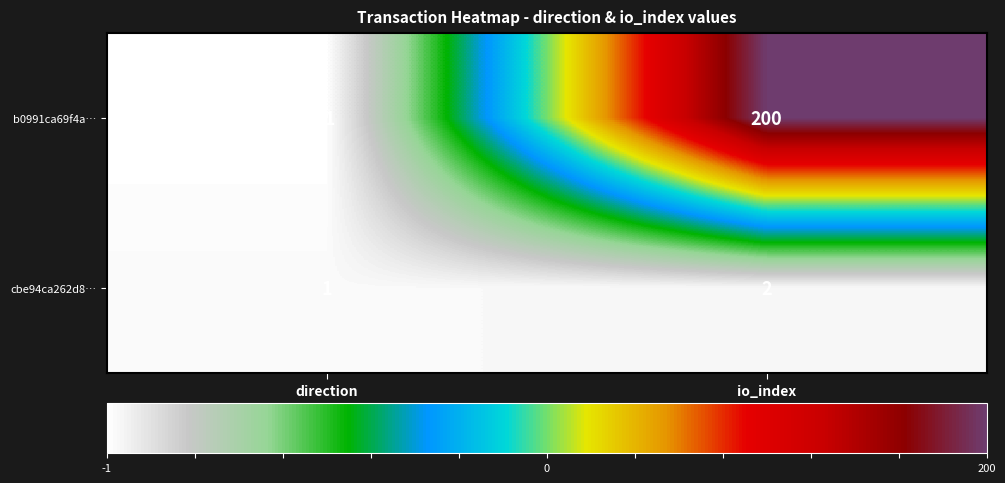

At which category is the sum across all series the highest?

io_index